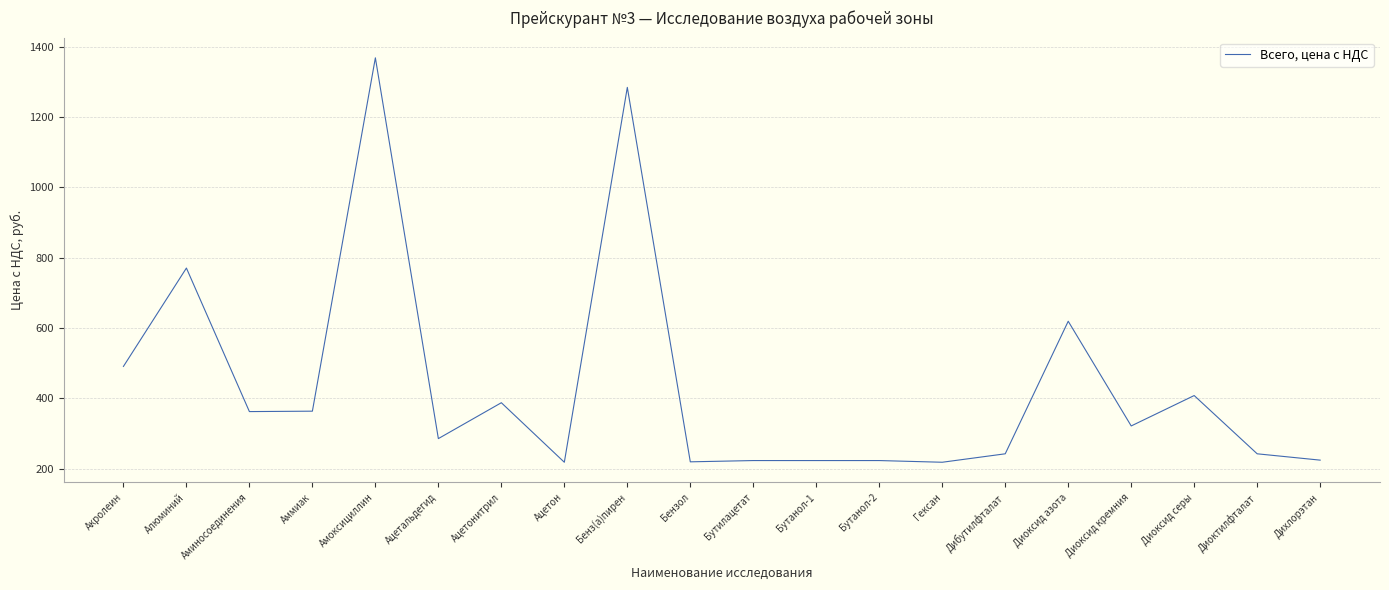

What is the ratio of the value at Гексан to the value at Диоксид кремния?

0.7